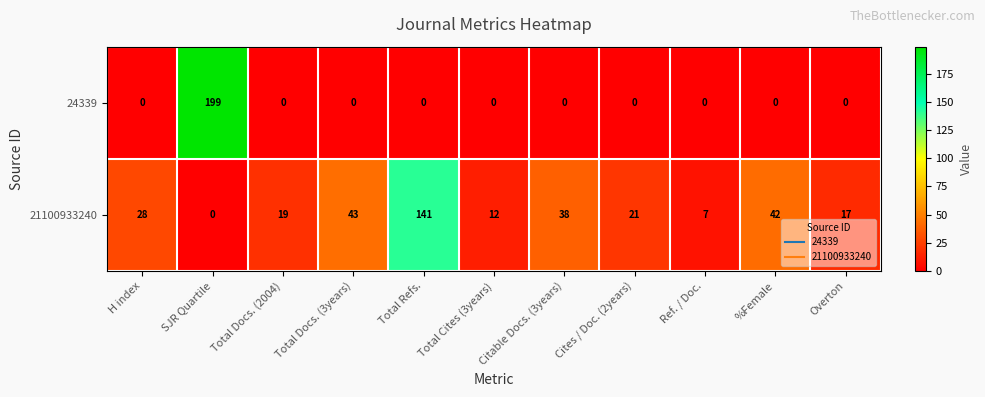

List the series in order of their peak value, highest first.

24339, 21100933240